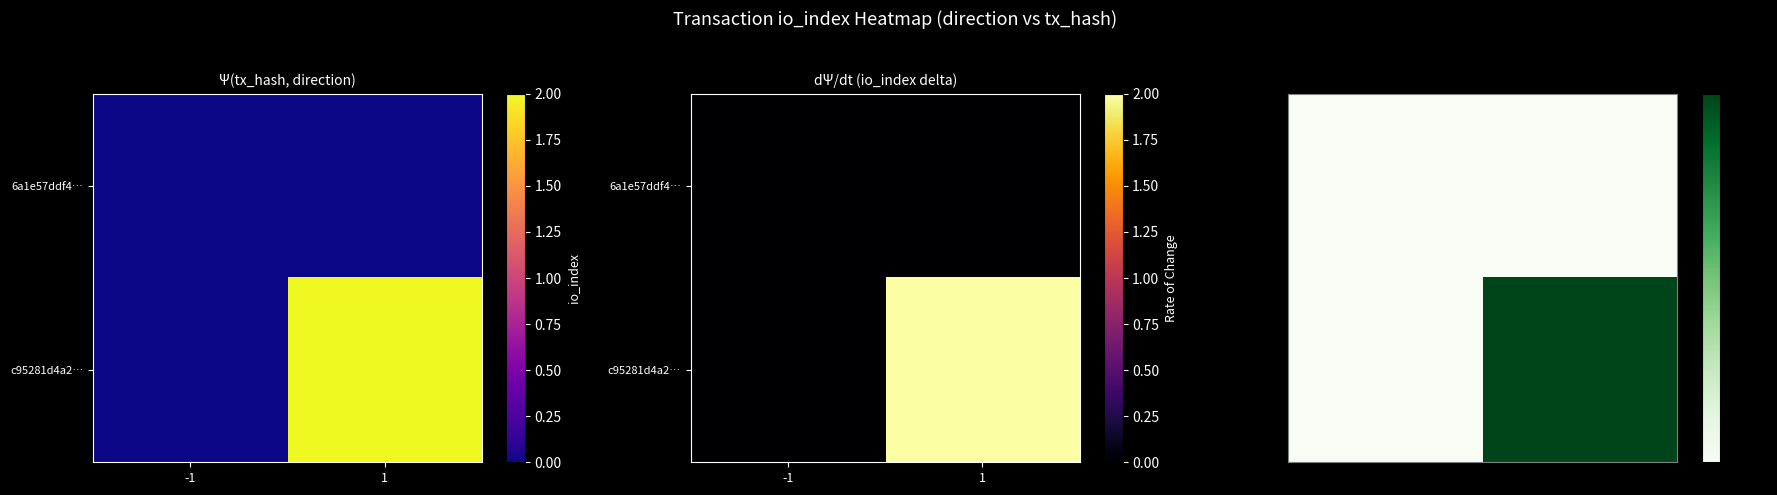

The 6a1e57ddf4… series shows 0 at 1. True or false?

True